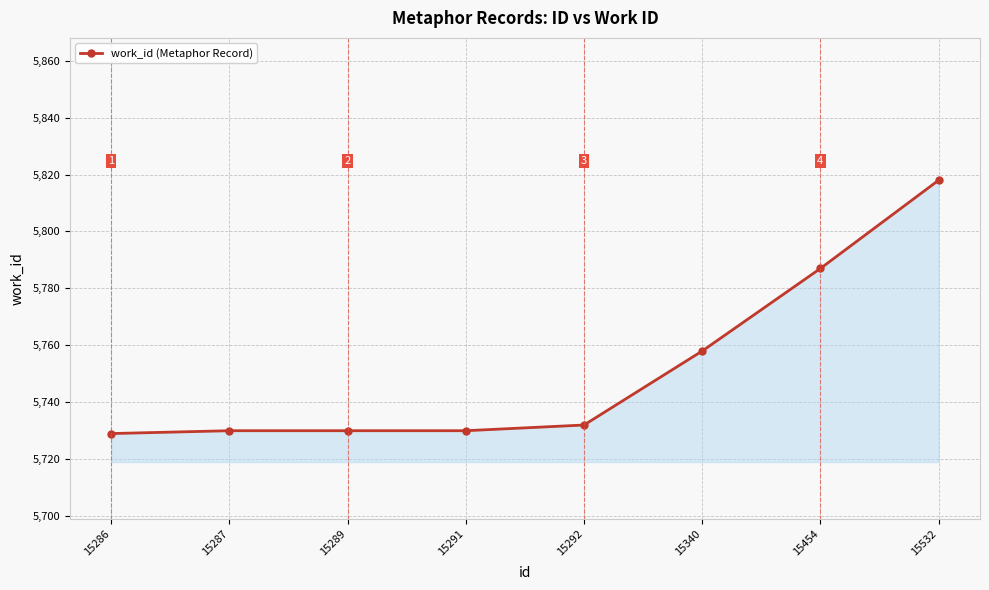

True or false: there are more than 2 points higher than both neighbors.

False